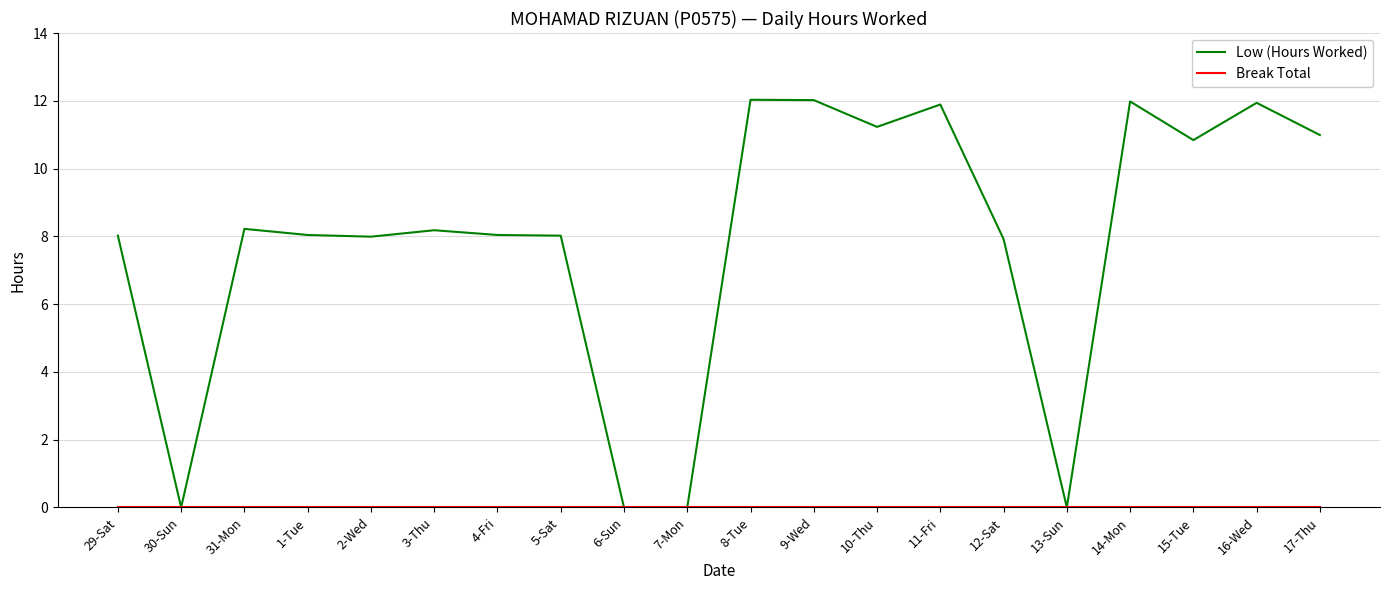

Which series has the widest spread of values?

Low (Hours Worked)